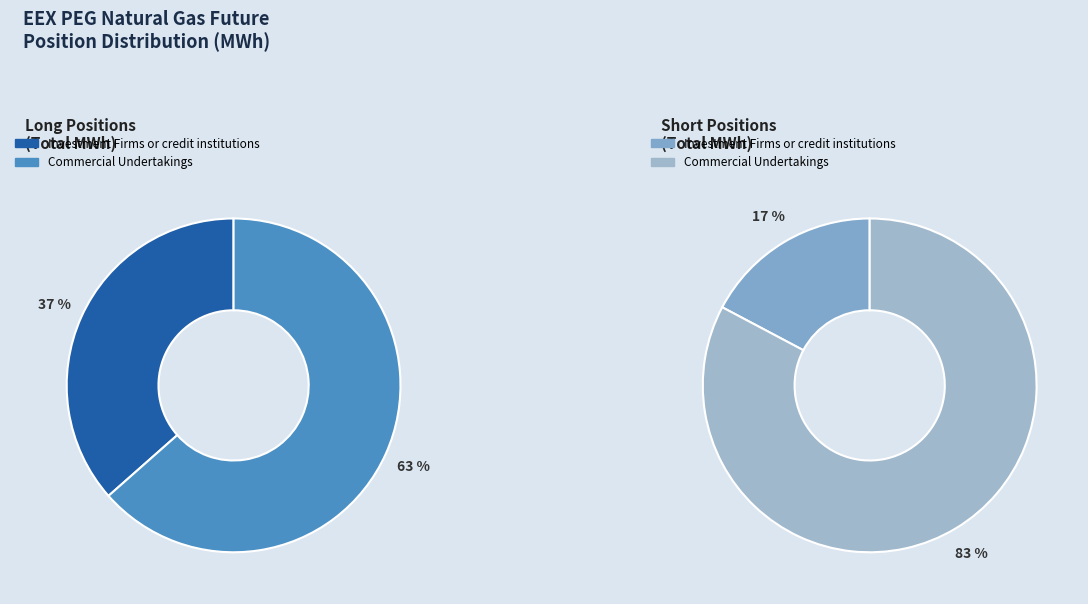

The Commercial Undertakings slice represents 69% of the pie. True or false?

False